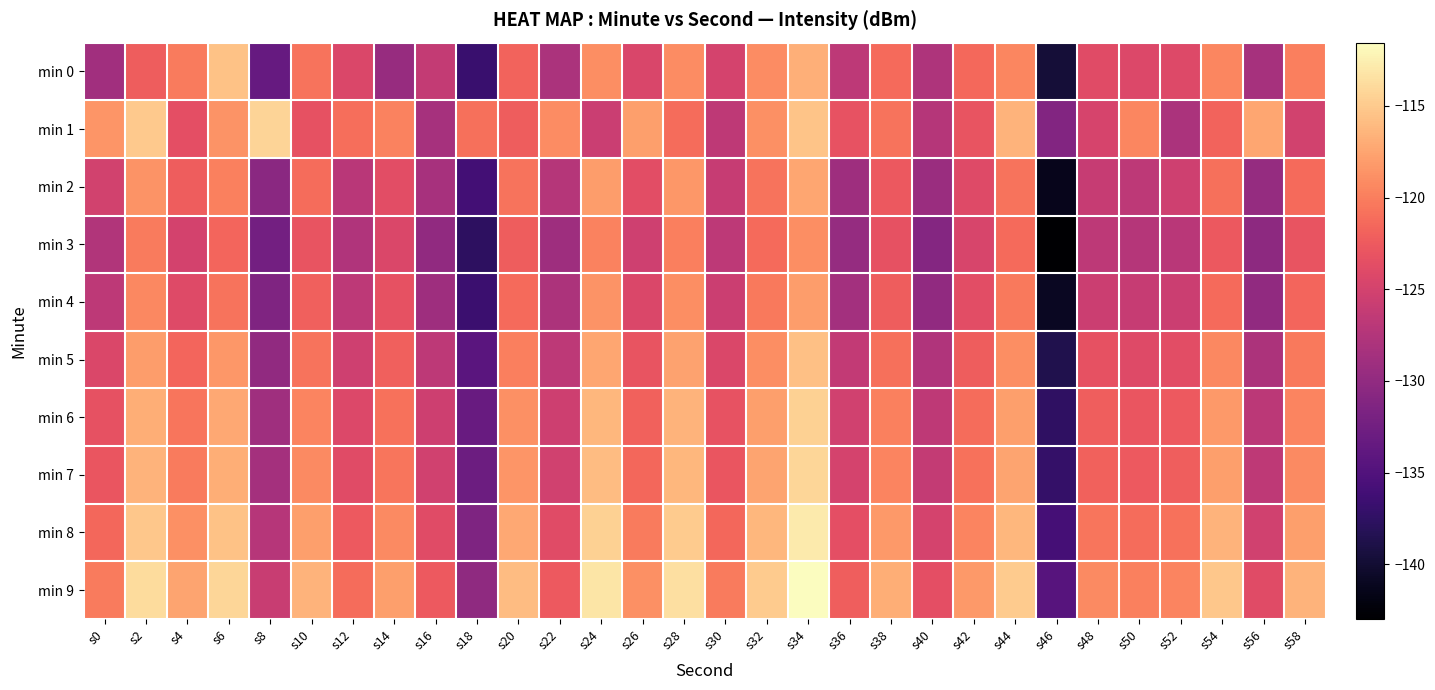

Which label corresponds to the smallest value in the chart?

s46